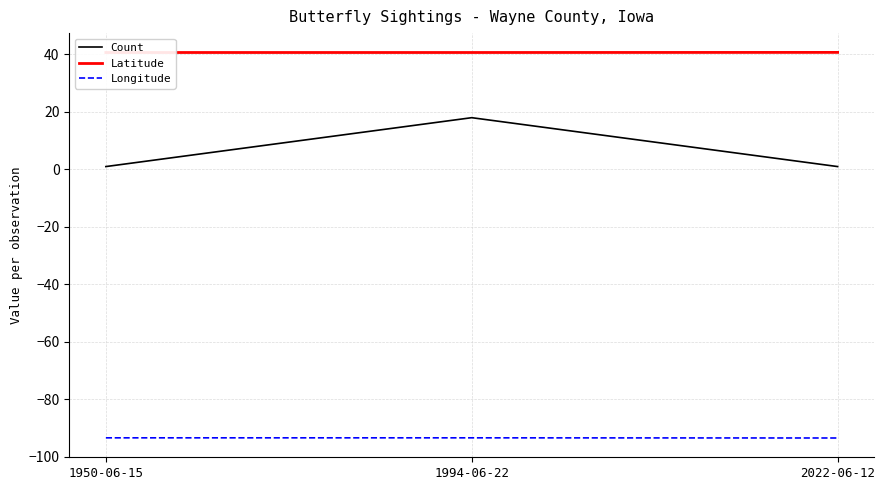

What position from the right is 1950-06-15?

3